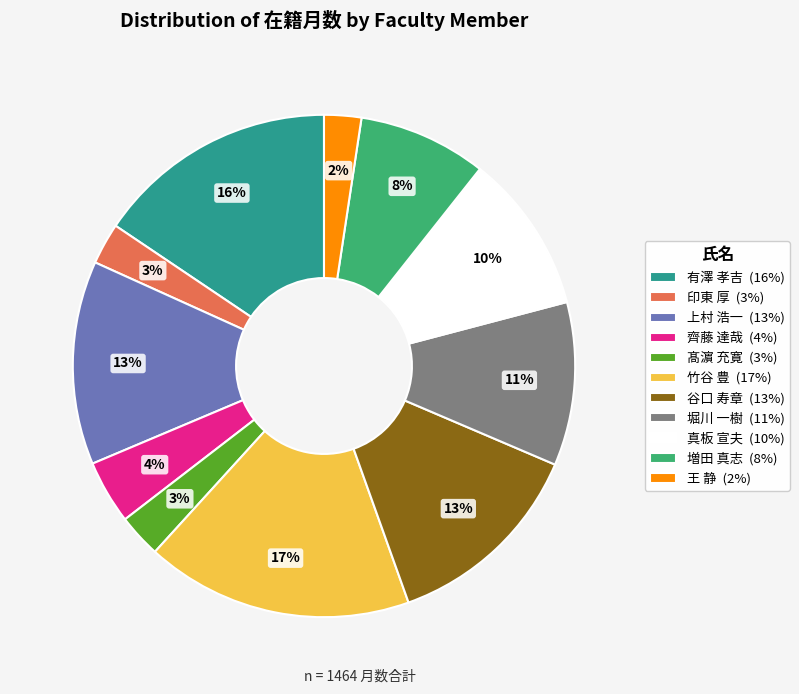

Does any single category account for the majority?

No